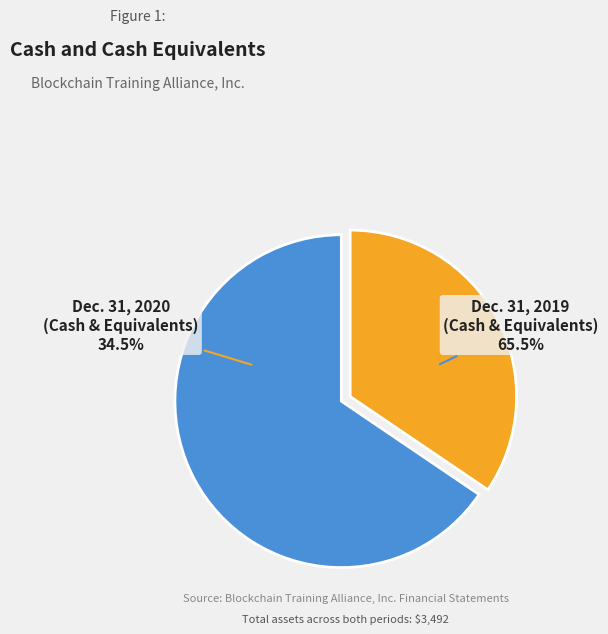

What portion of the pie excludes Cash and cash equivalents (Dec. 31, 2020)?

65.5%